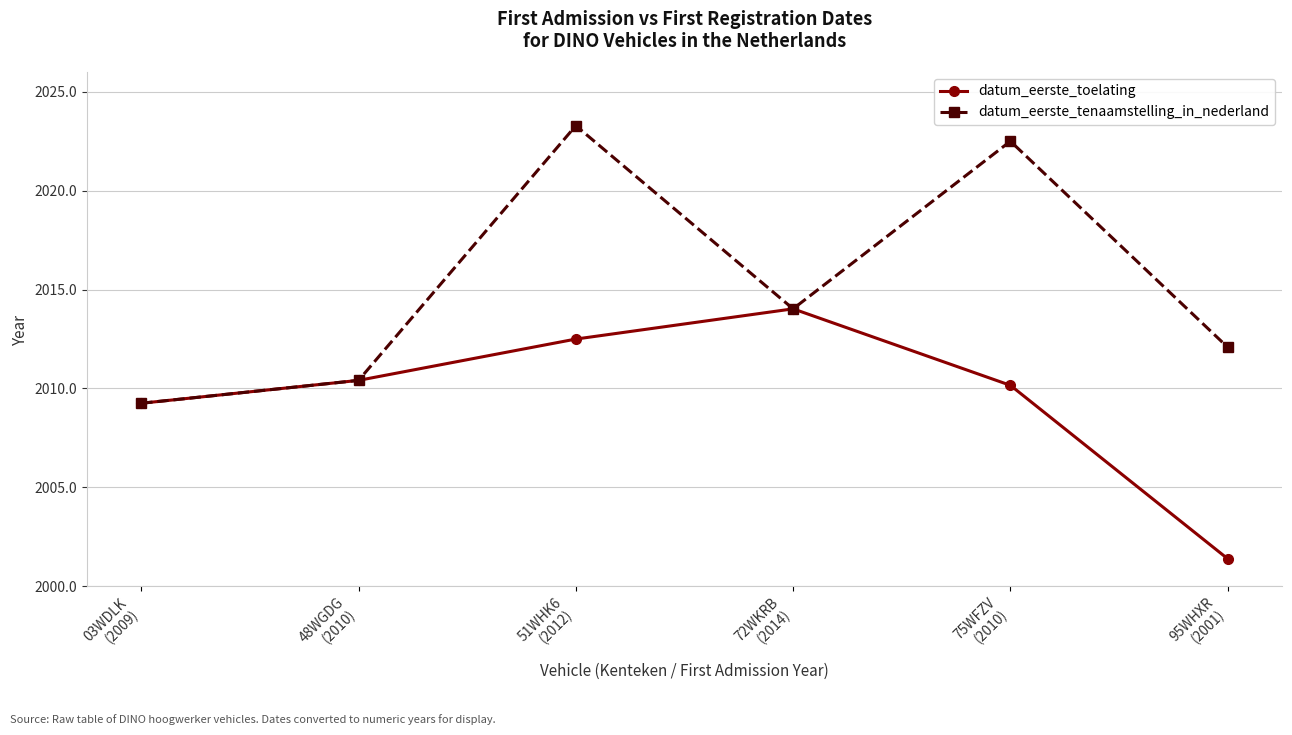

At how many categories does at least one series exceed 2023?

1